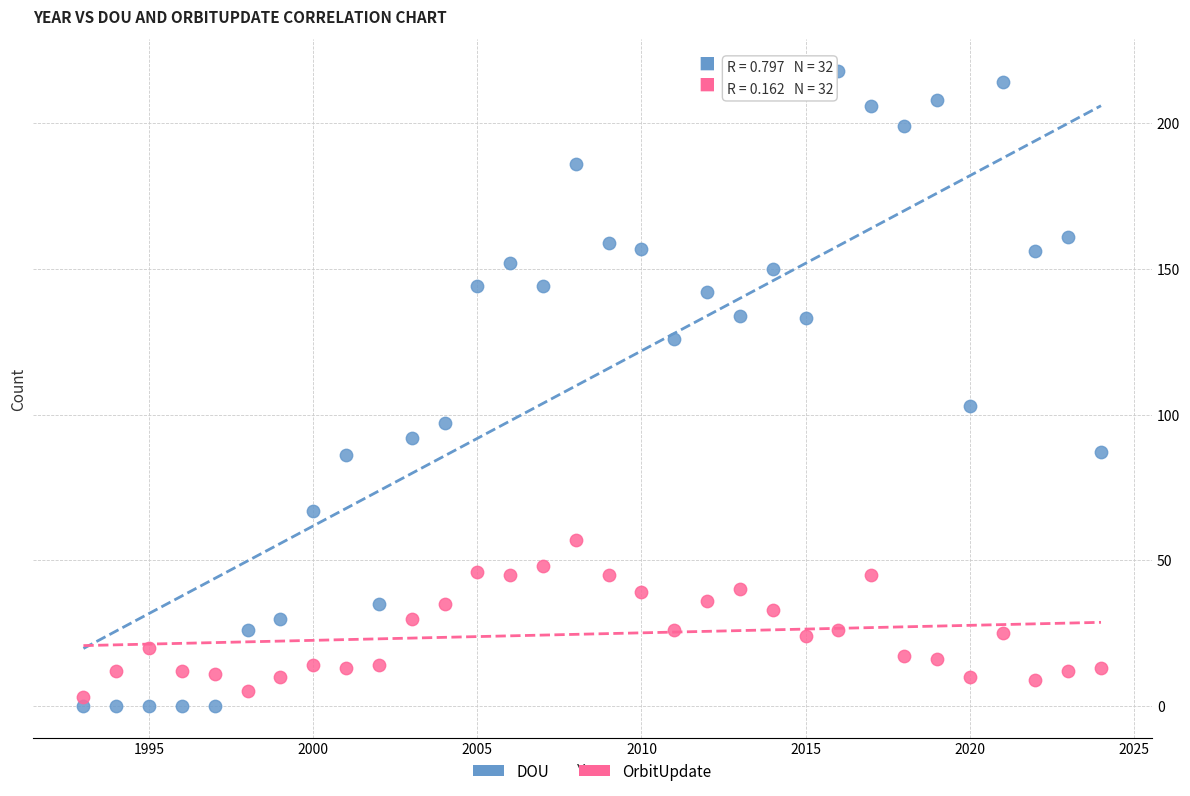

What is the X range (max minus min) for the scatter plot?

31